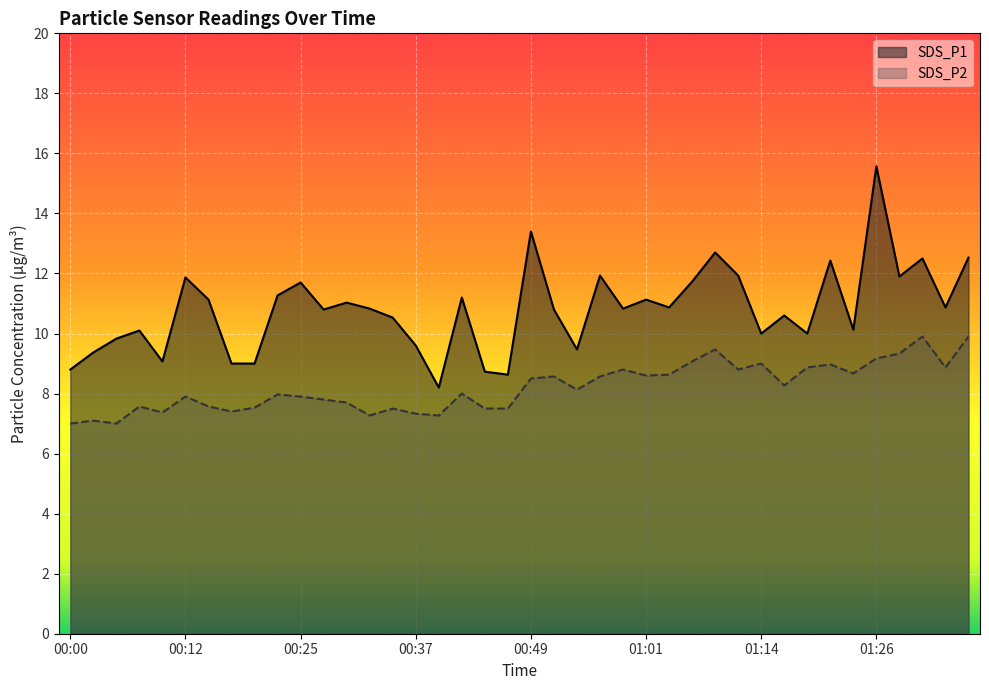

What is the difference between the second highest and second lowest values in the SDS_P2 series?

2.9